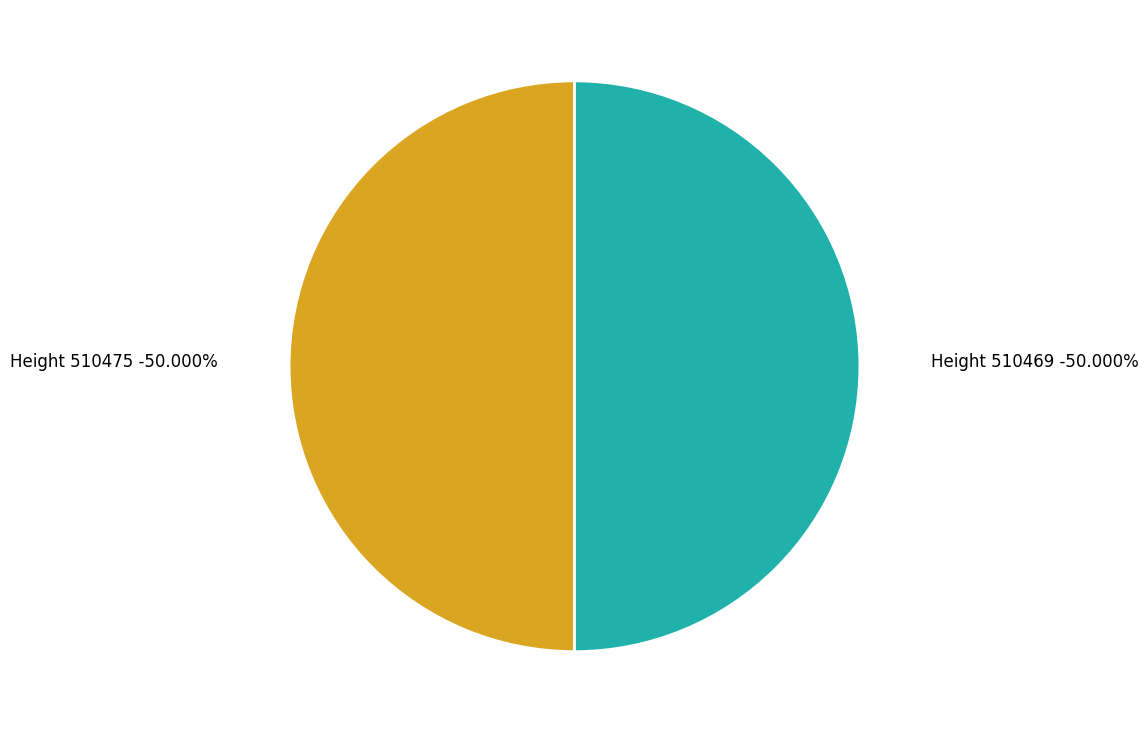

What percentage do 510469 and 510475 together represent?

100.0%